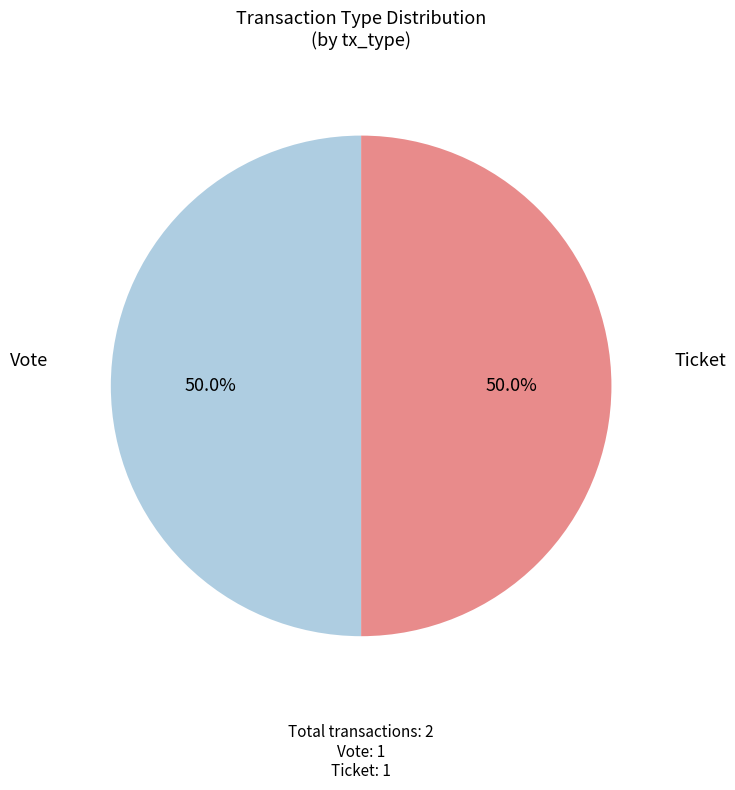

Is the sum of Vote and Ticket greater than half?

Yes